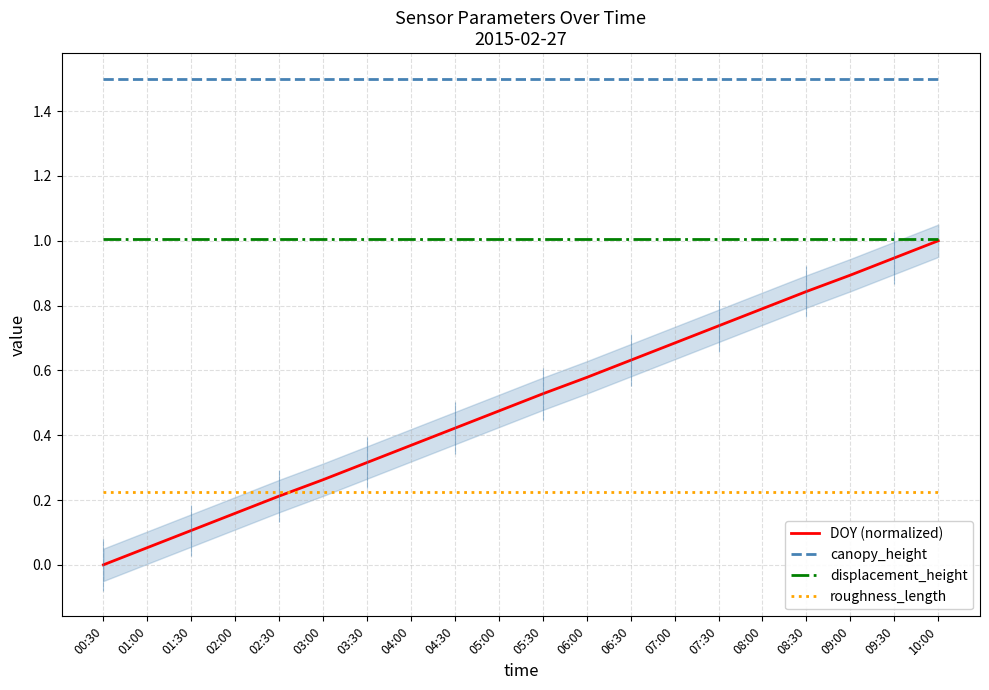

What is the average value of the roughness_length series?

0.2